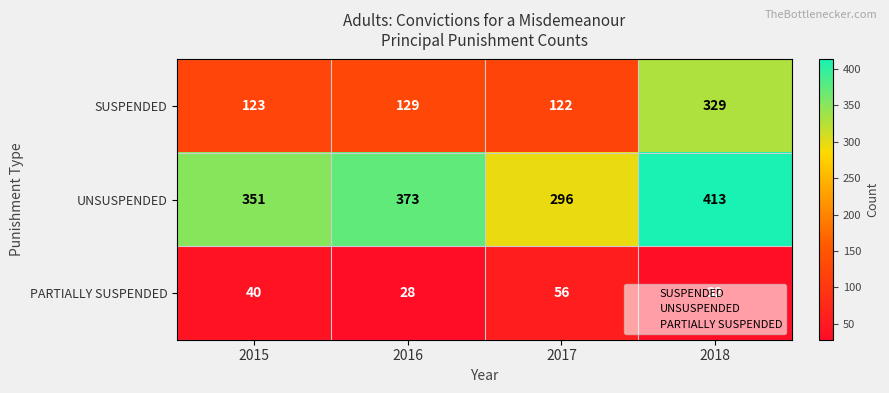

At which label does SUSPENDED reach its minimum?

2017